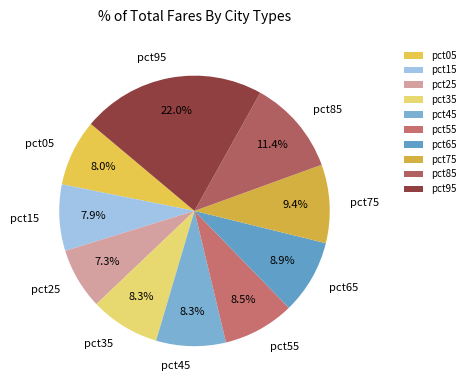

To the nearest percent, what is the average slice percentage?

10%